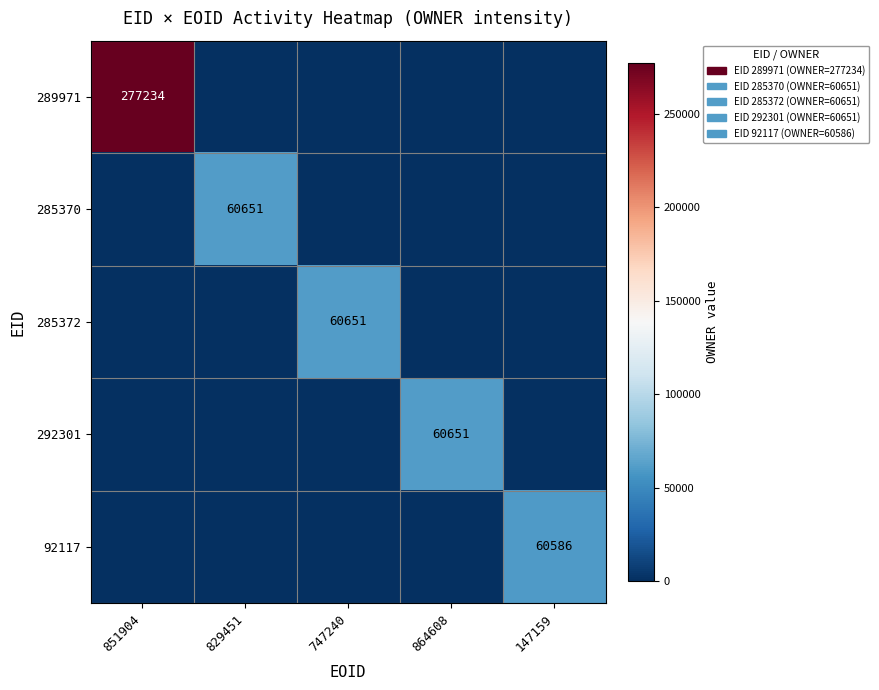

The value of 292301 at 864608 is 107429. True or false?

False